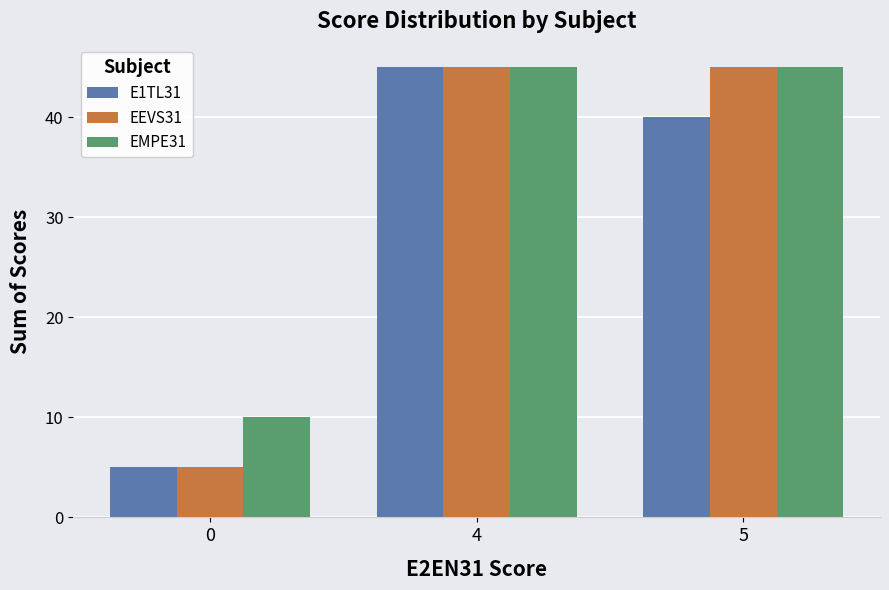

Reading left to right, extract all data points from this chart.

E1TL31: 0=5	4=45	5=40
EEVS31: 0=5	4=45	5=45
EMPE31: 0=10	4=45	5=45